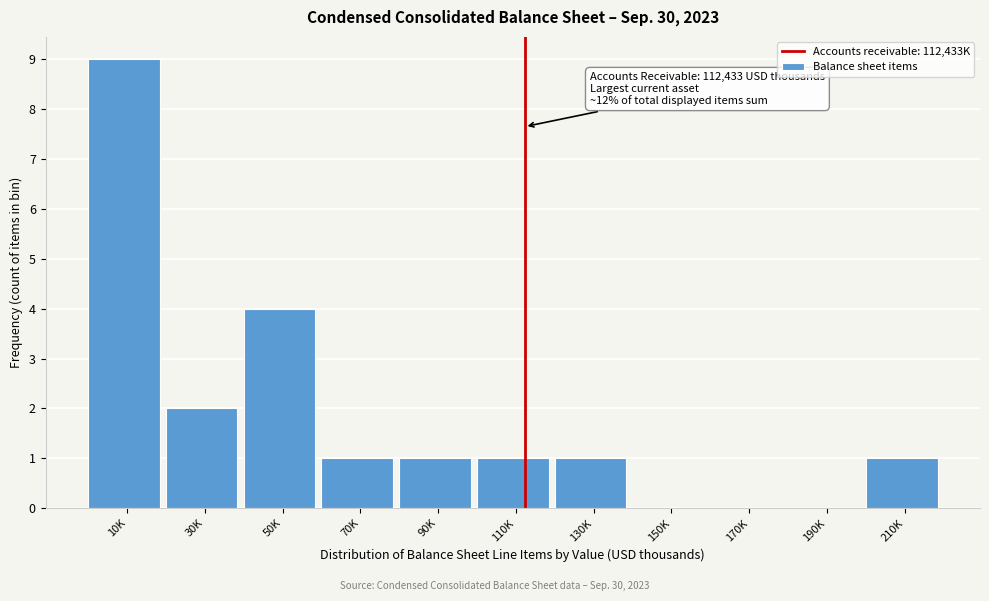

Reading left to right, extract all data points from this chart.

10K=9	30K=2	50K=4	70K=1	90K=1	110K=1	130K=1	150K=0	170K=0	190K=0	210K=1